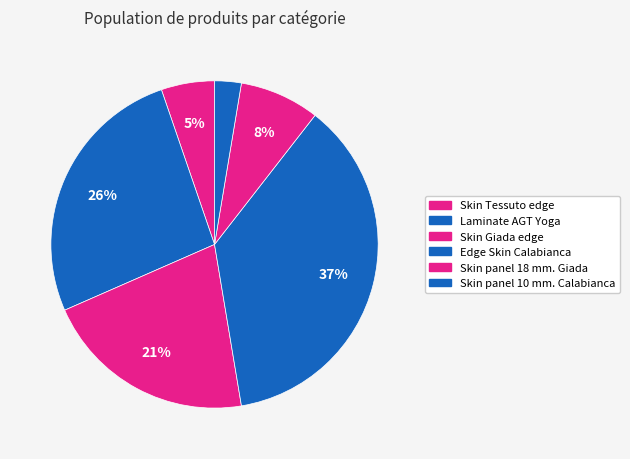

What percentage is NOT represented by Edge Skin Calabianca?

63.2%